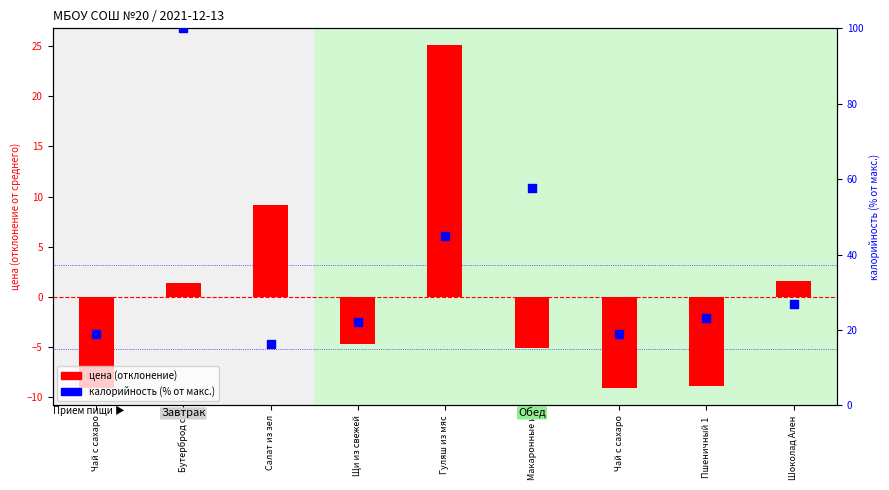

Which series has the largest total across all categories?

калорийность (% от макс.)